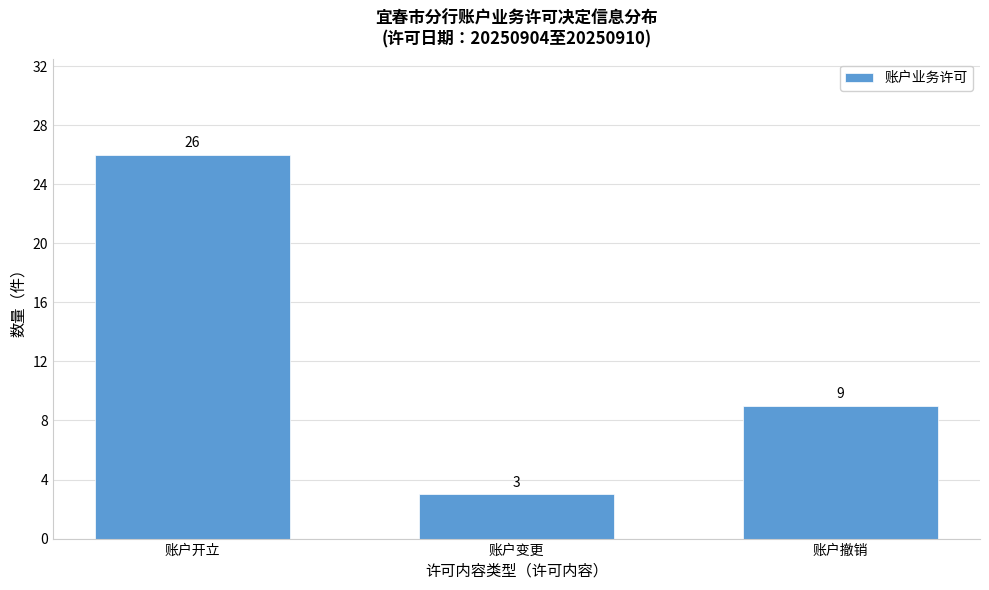

Reading left to right, list all the values displayed in this chart.

账户开立=26	账户变更=3	账户撤销=9